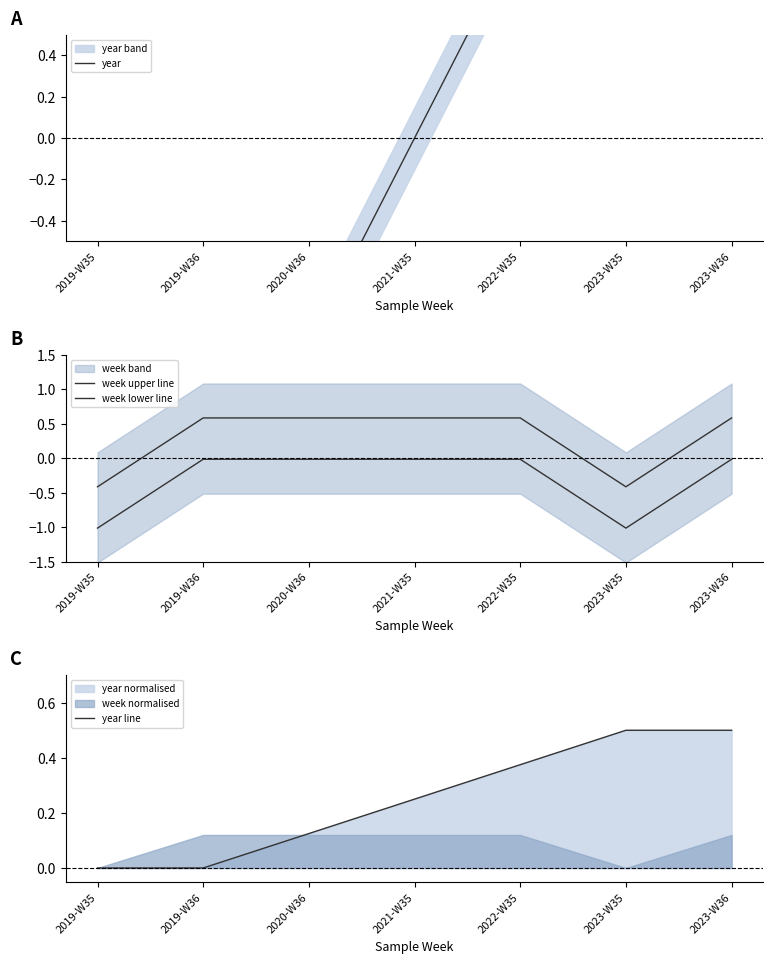

In week lower line, how many points are lower than both neighbors (excluding endpoints)?

1